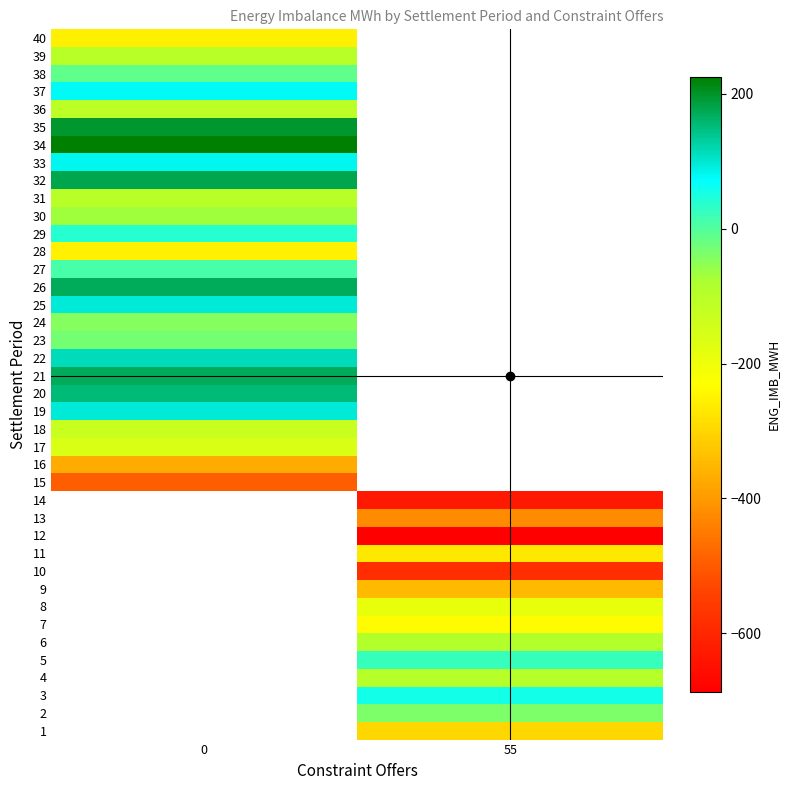

The row_6 series shows -49.9 at 55. True or false?

False